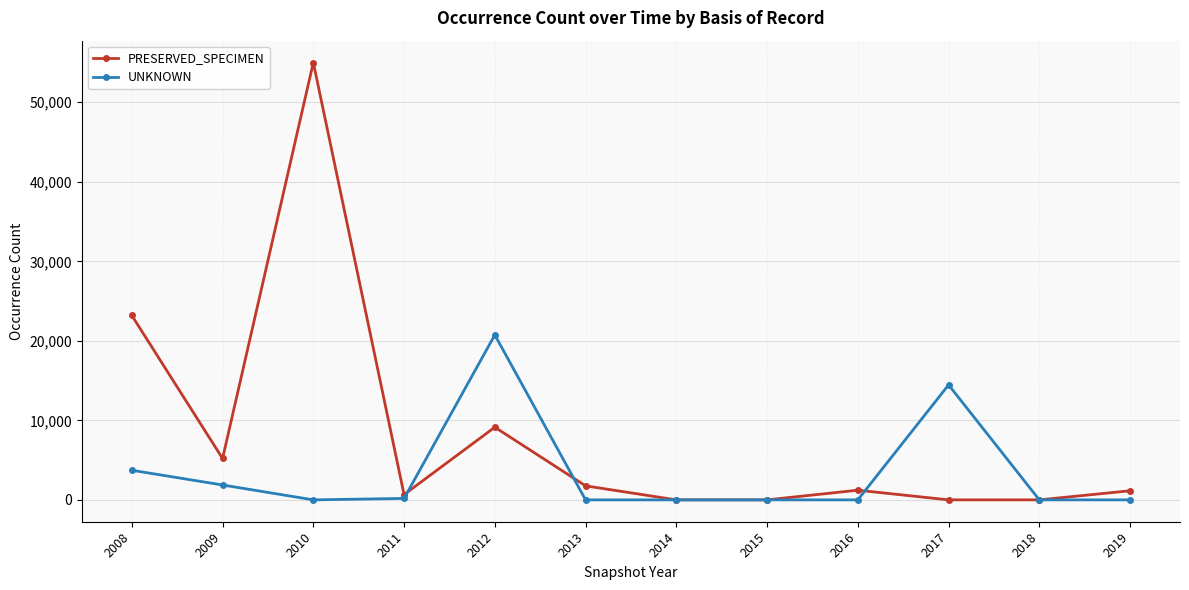

Count the number of data series in this chart.

2